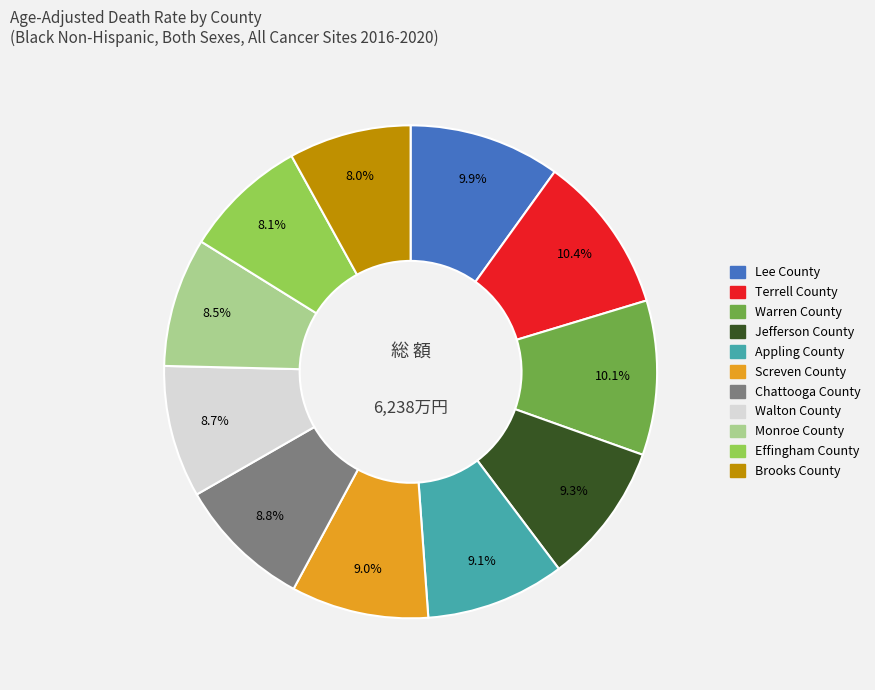

Is it true that Appling County is 15% of the pie?

False